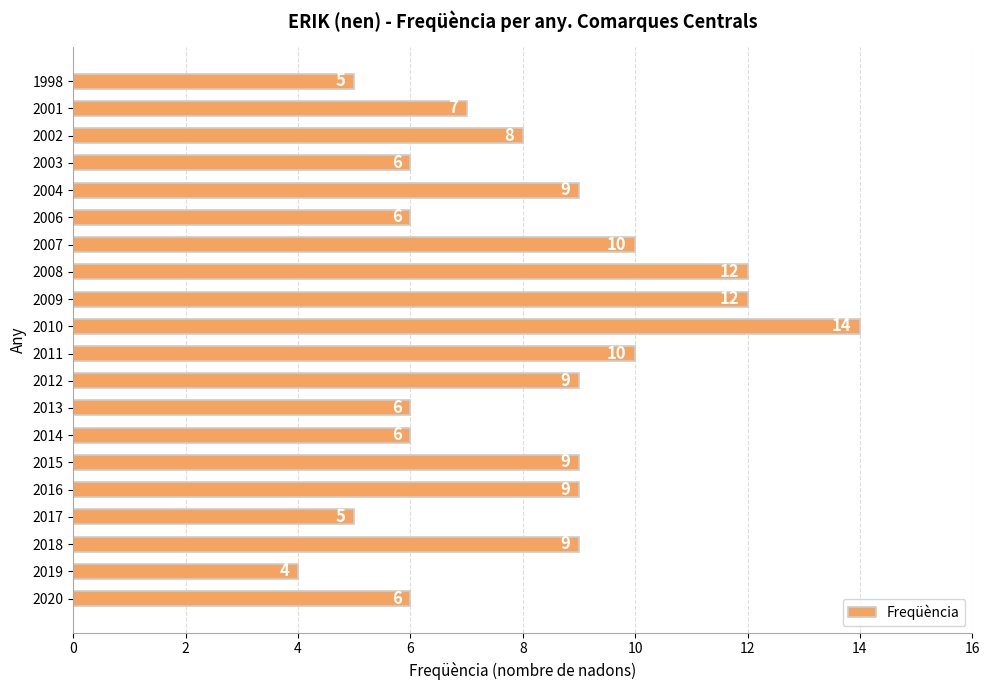

How many values are between 6 and 10?

14